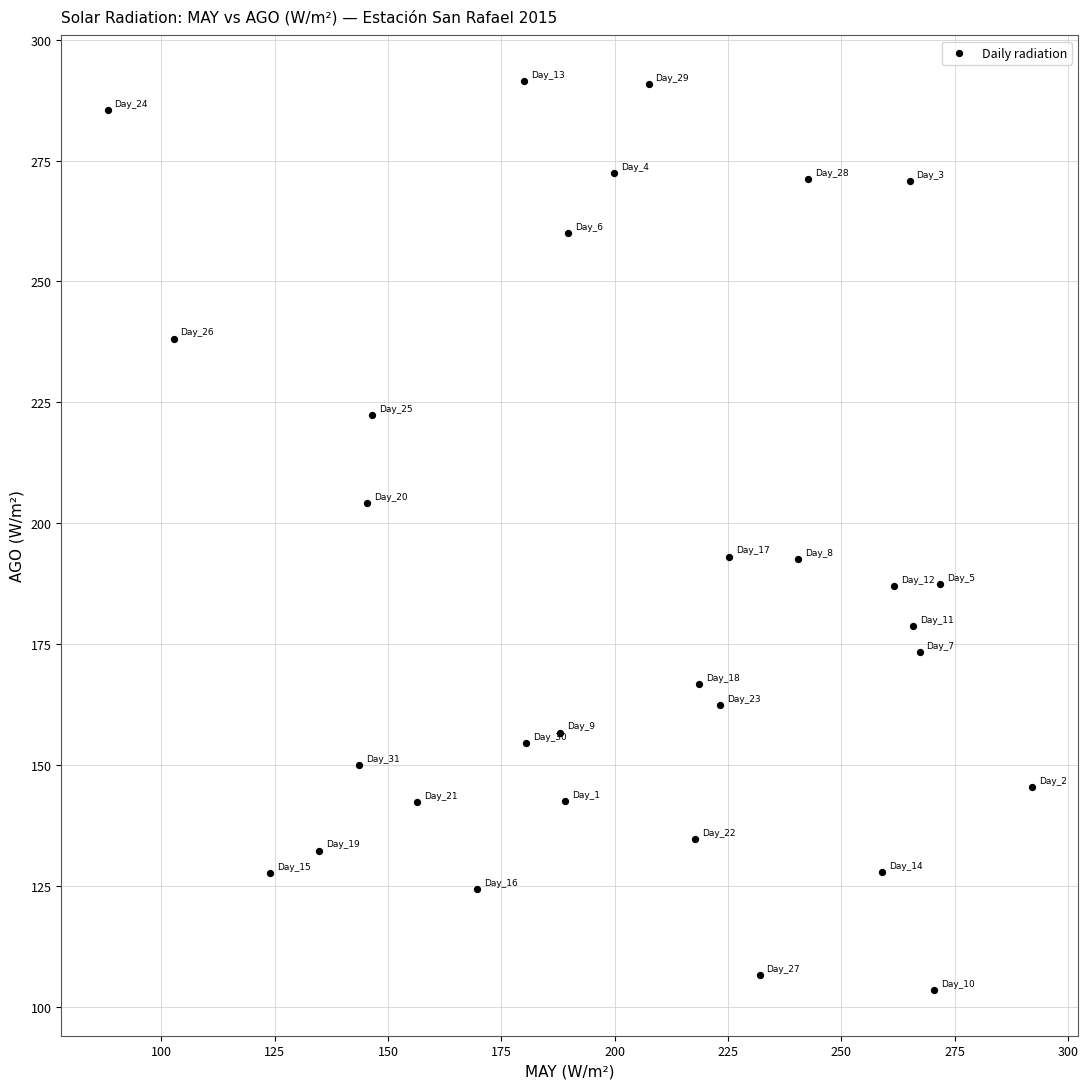

What is the range of Y values (max minus min)?

188.1